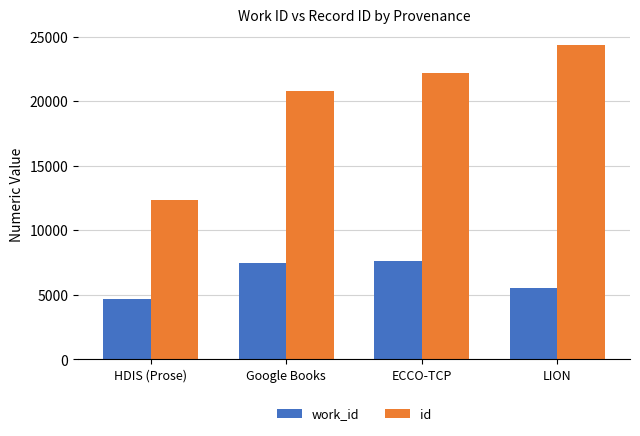

How many id values are between 20807 and 24385?

3